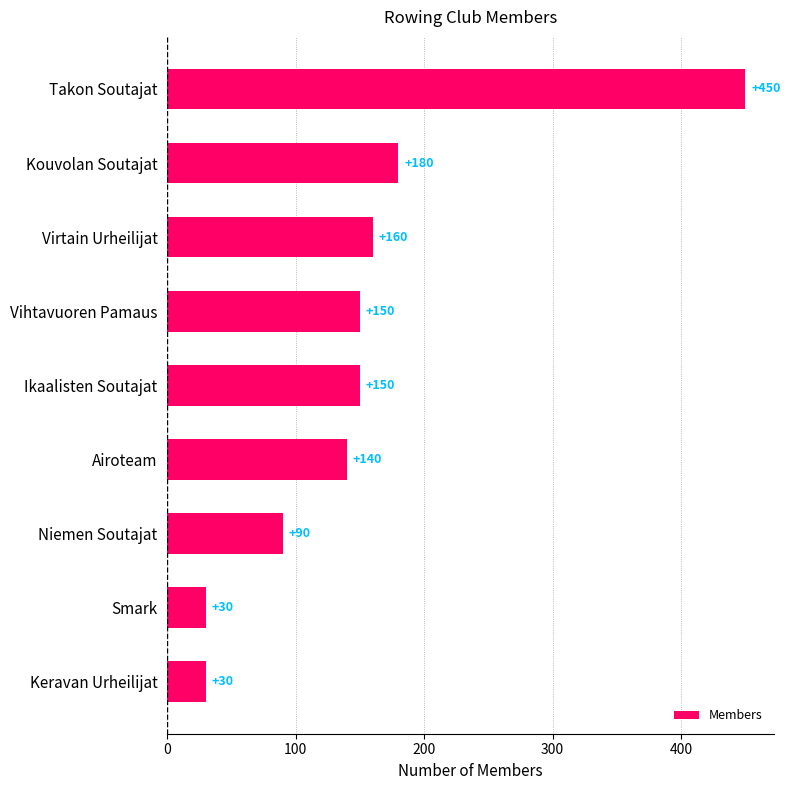

Does the chart contain any negative values?

No